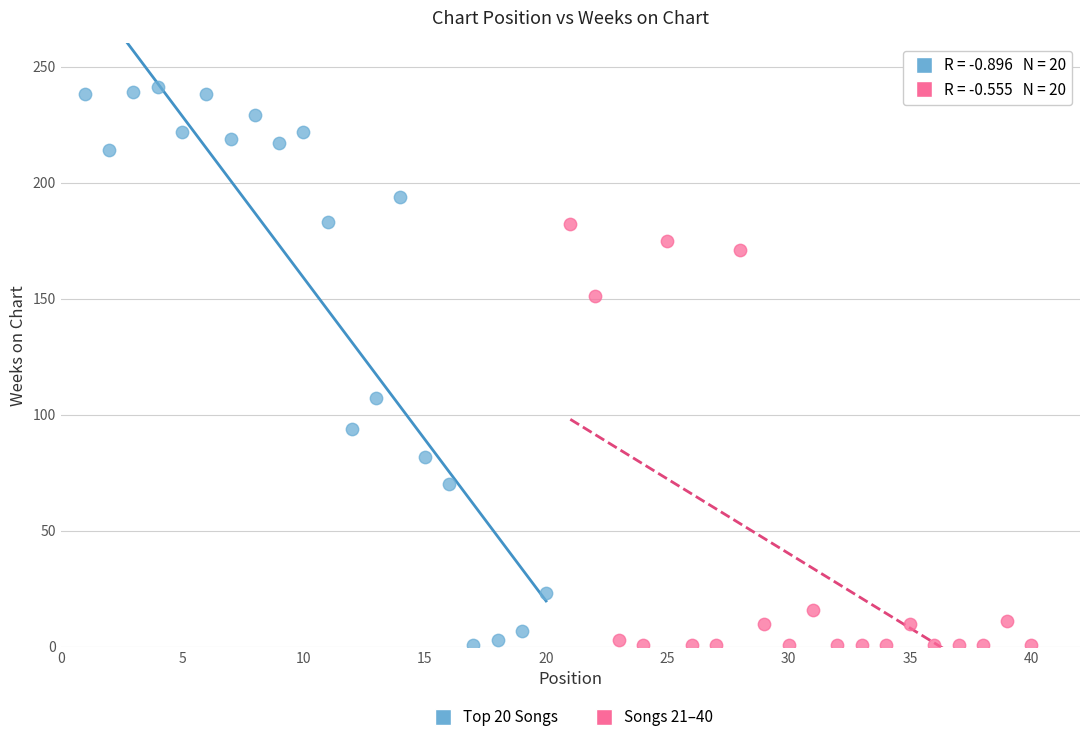

Which series reaches the maximum Y coordinate?

Top 20 Songs